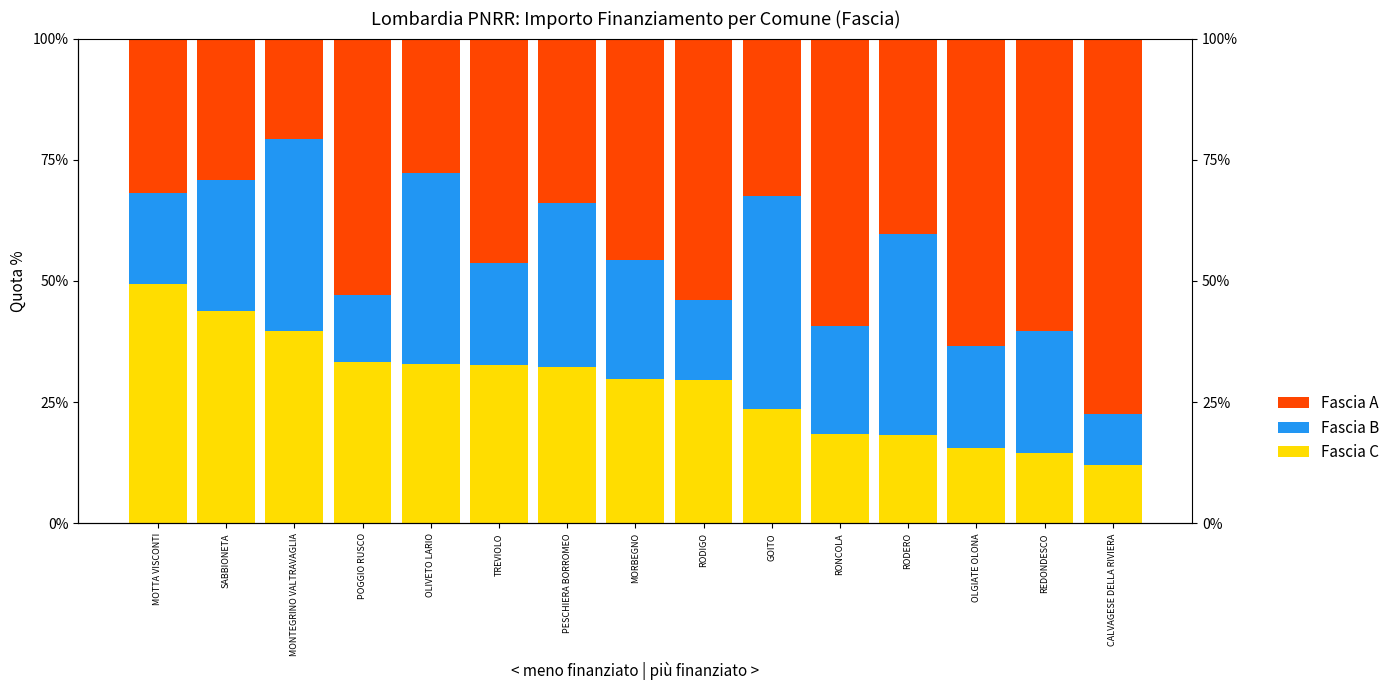

How many bars are there in each group?

3